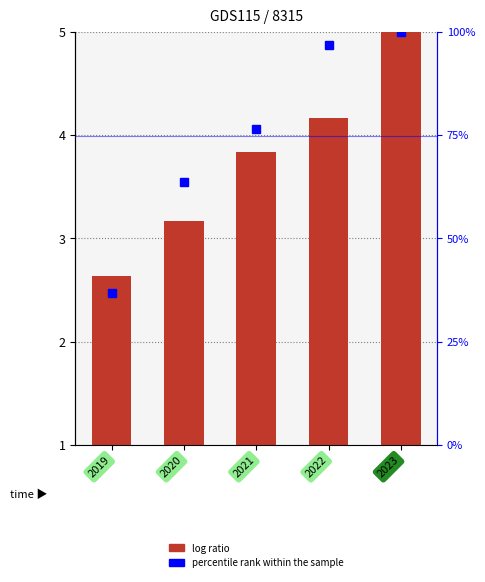

Where does the percentile rank within the sample series first go above 76?

2021